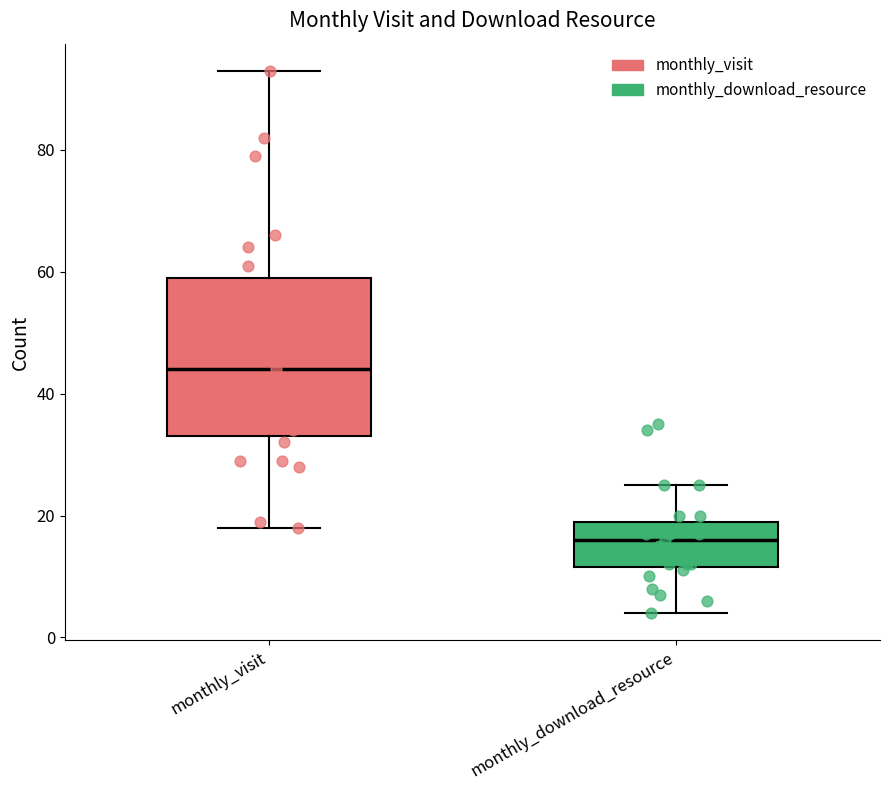

Which box is the tallest, from its lower edge to its upper edge?

monthly_visit